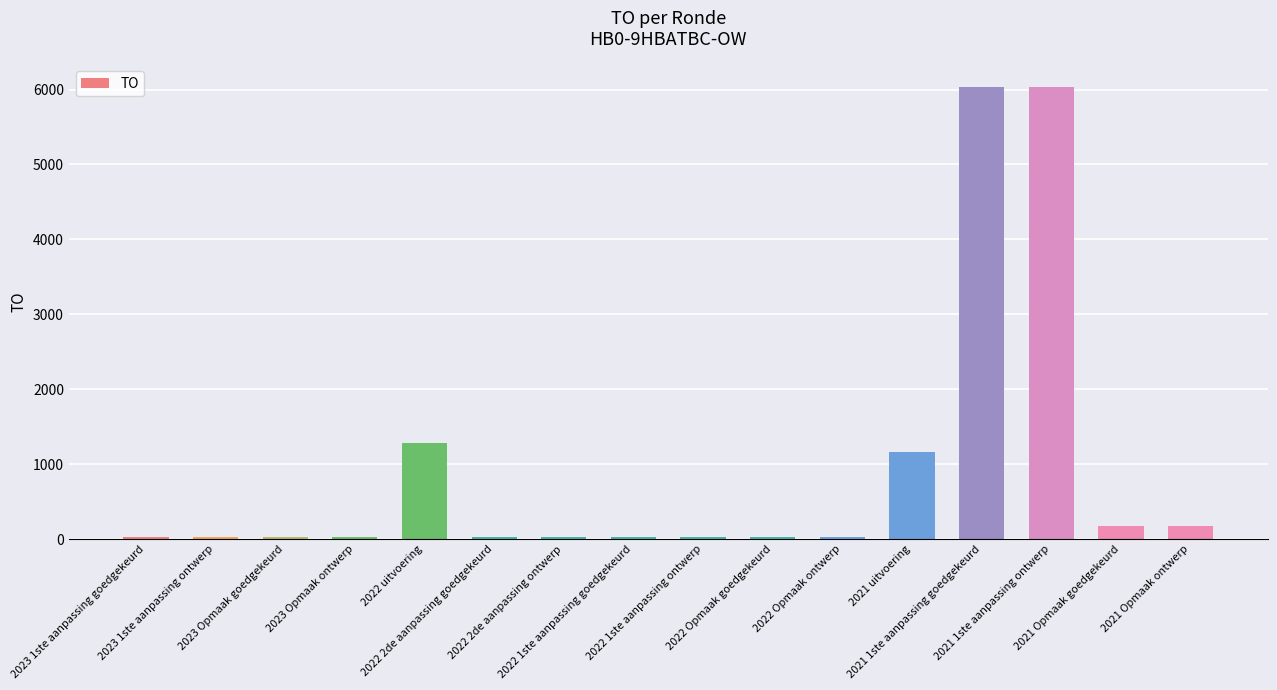

What is the maximum value shown in the chart?

6036